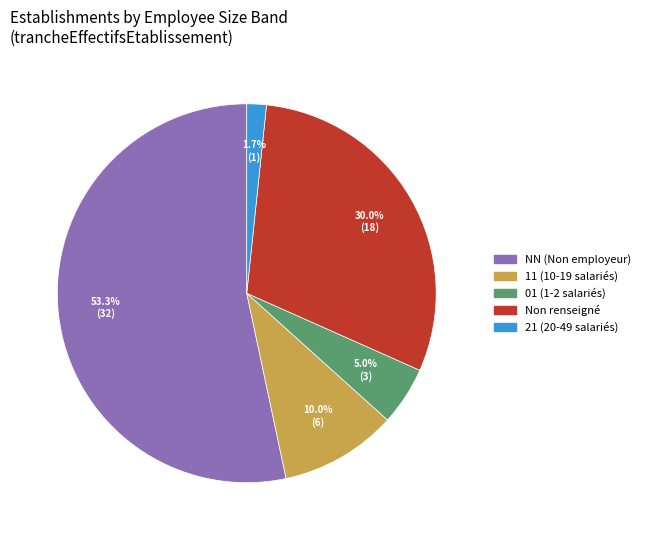

Is there a majority slice in this chart?

Yes